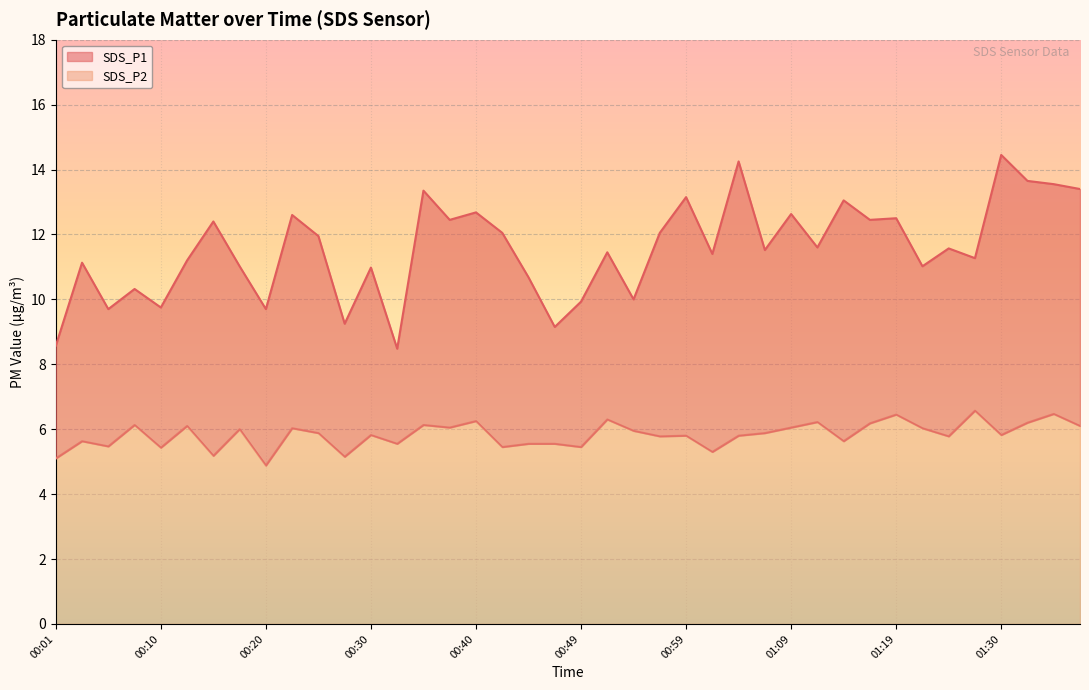

What is the difference between the SDS_P1 values at 00:06 and 00:27?

0.4